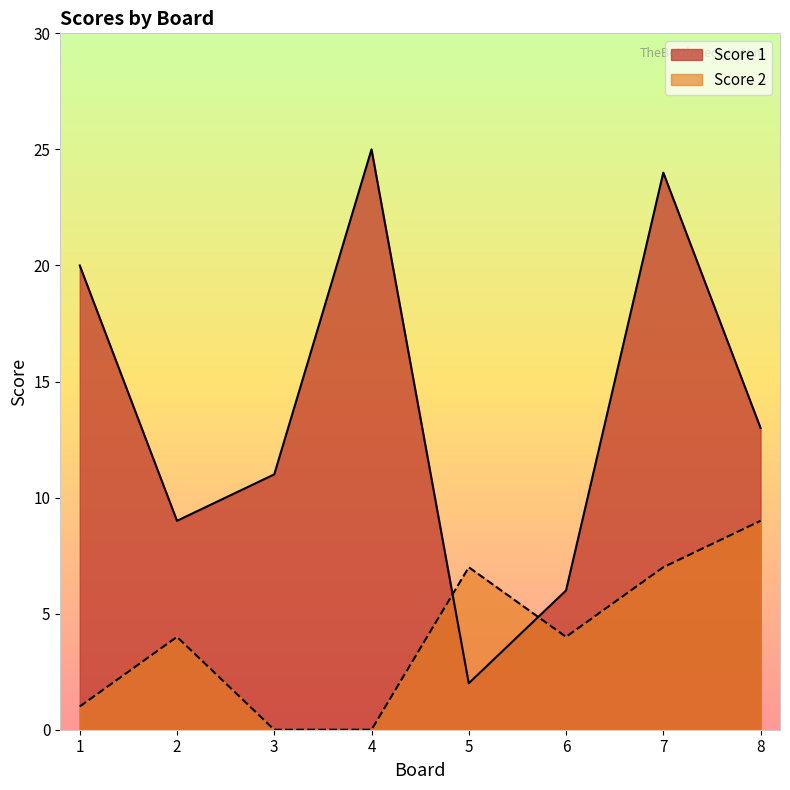

At which label does Score 2 first exceed 4?

5